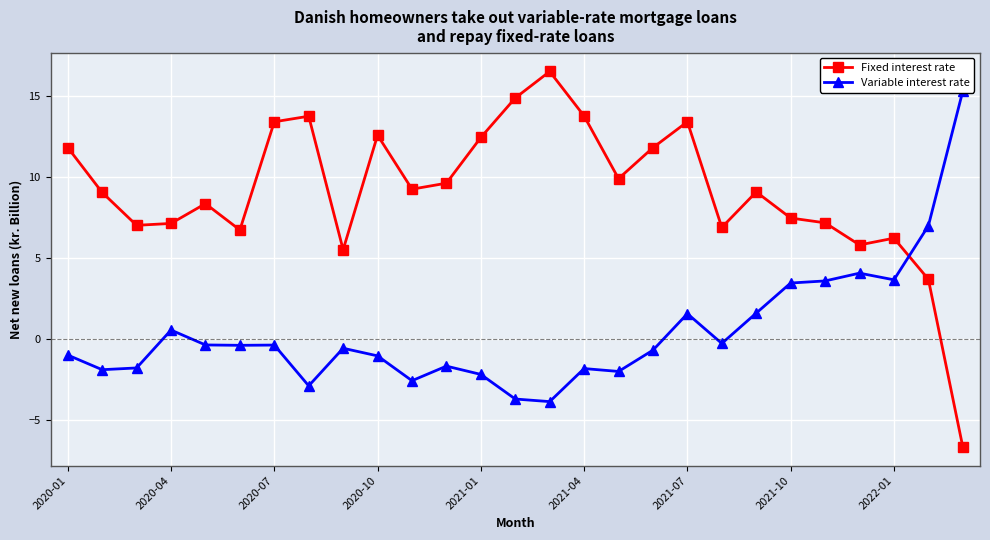

The value of Fixed interest rate at 2020-04 is 11.2. True or false?

False